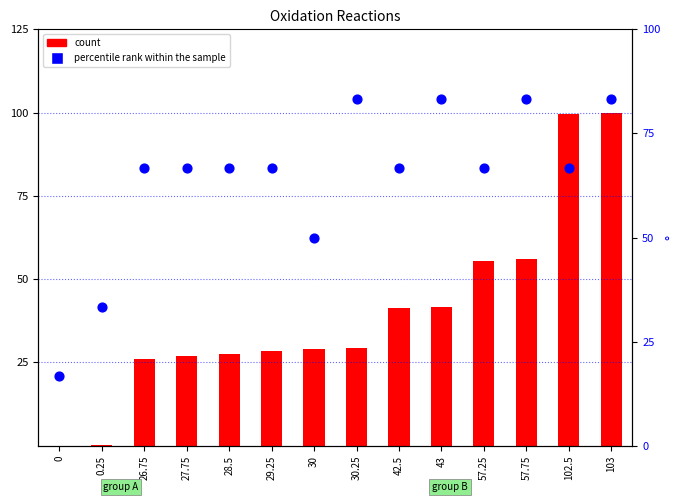

What is the total value across all series at 30.25?

112.7